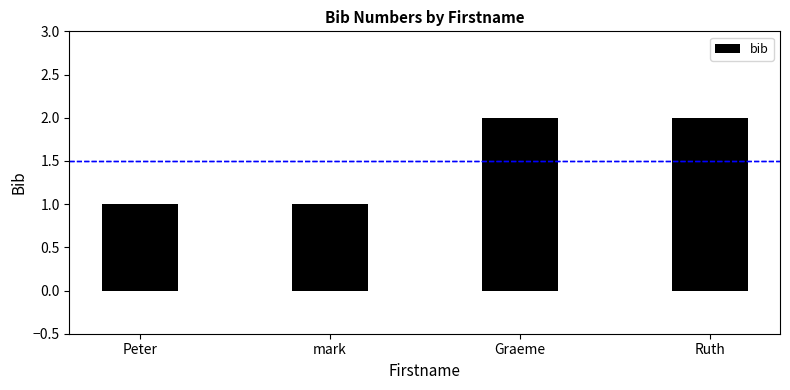

Between Graeme and mark, which is larger?

Graeme